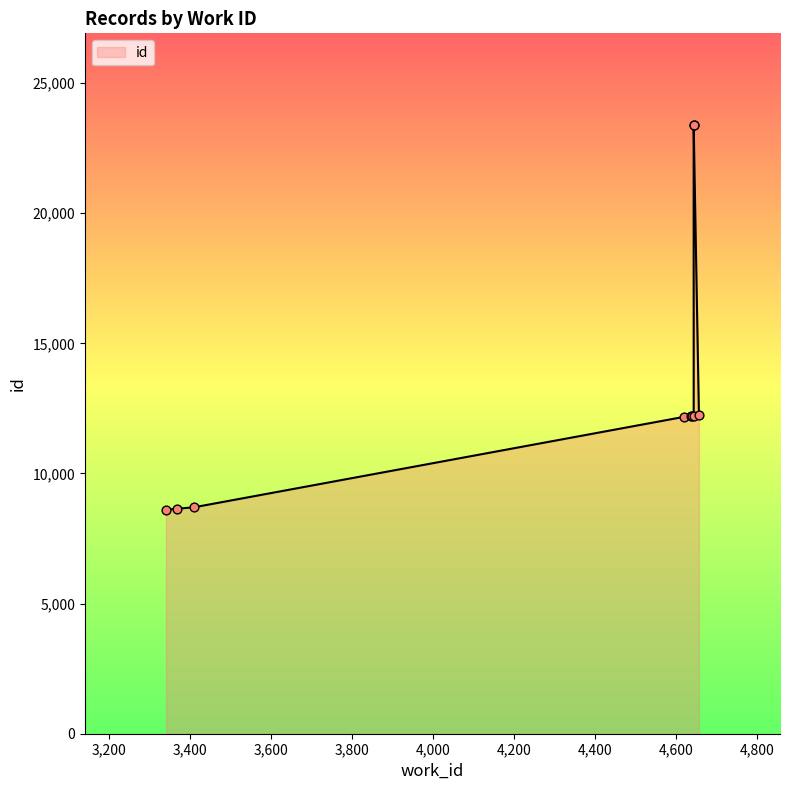

Between 4643 and 4643, which is larger?

4643